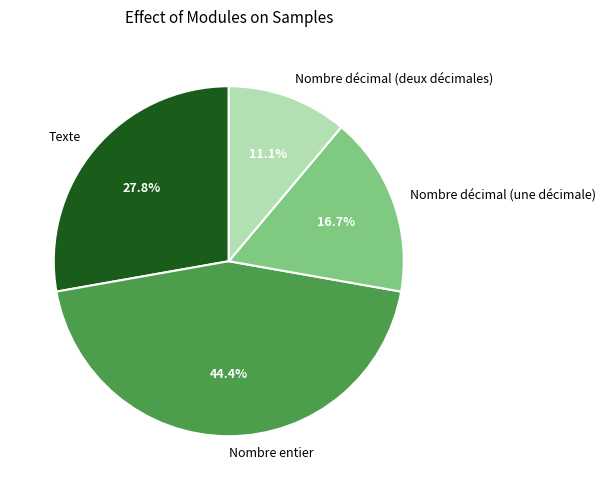

Which slice is the largest?

Nombre entier